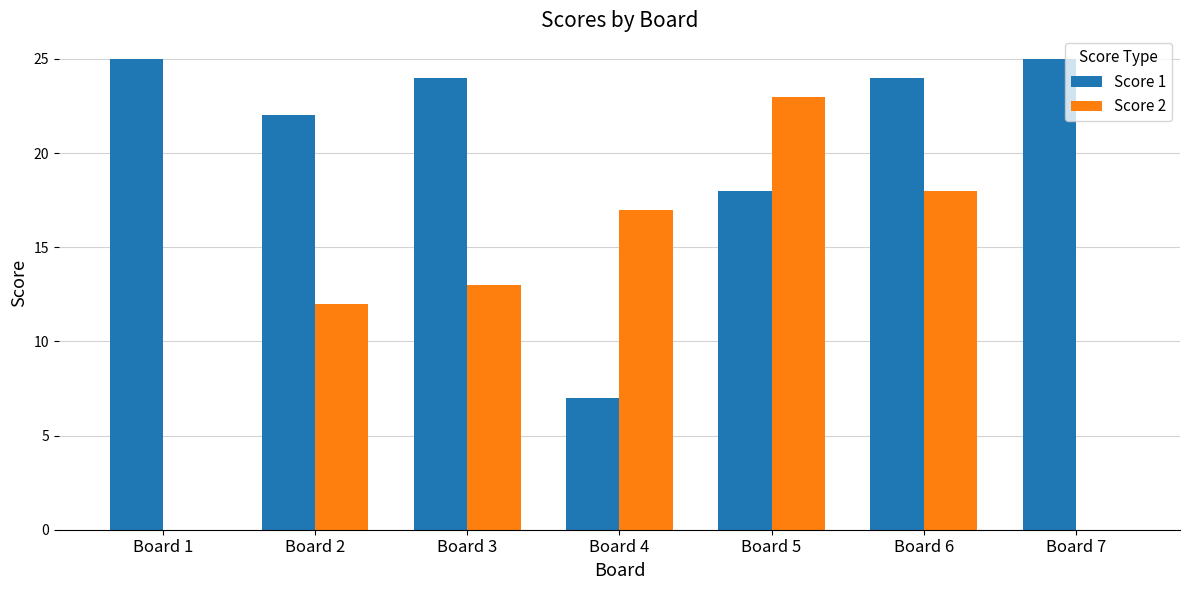

What is the sum of the Score 2 values at Board 3 and Board 4?

30